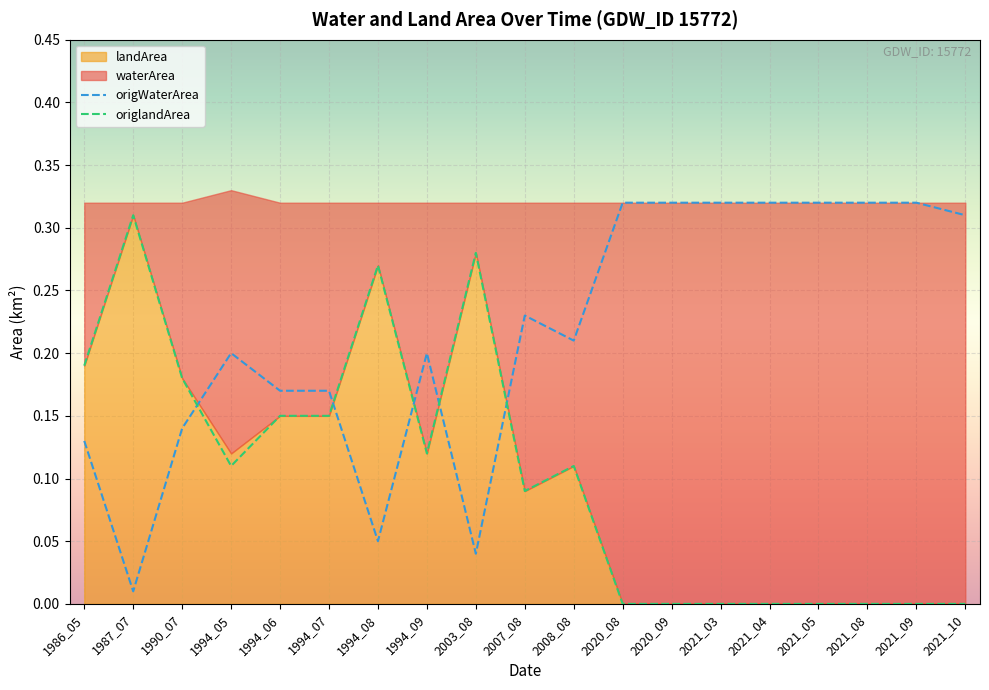

What is the difference between the second highest and minimum values in the origWaterArea series?

0.3